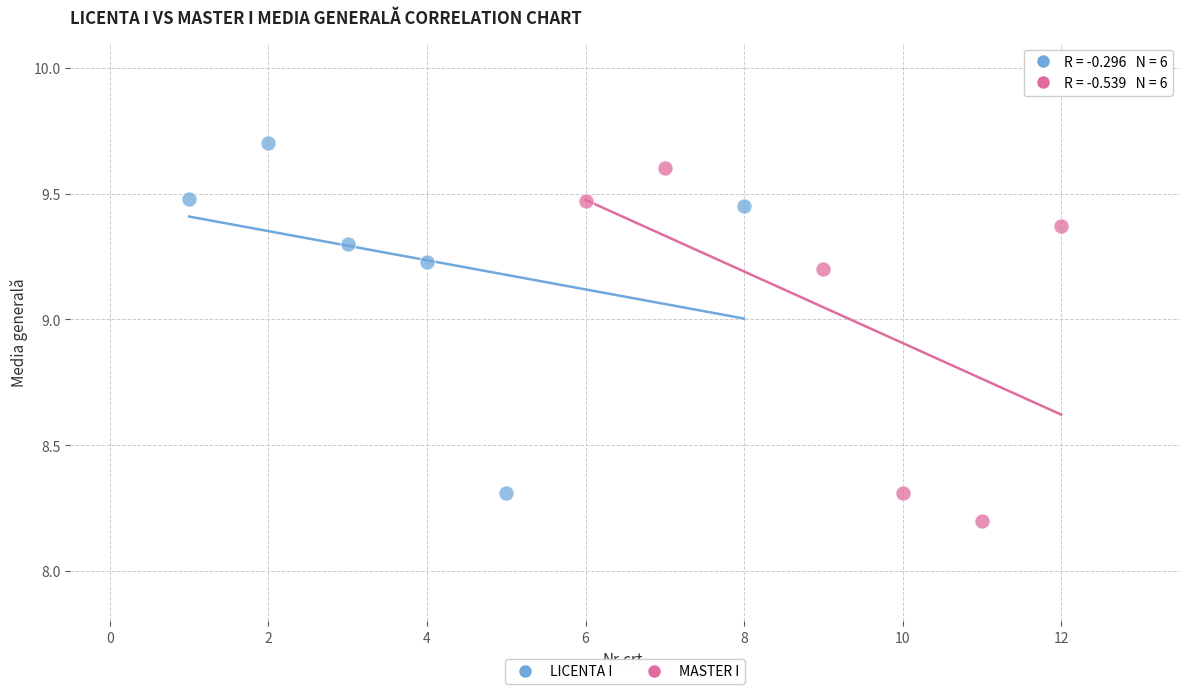

Which series has the widest spread of Y values?

MASTER I